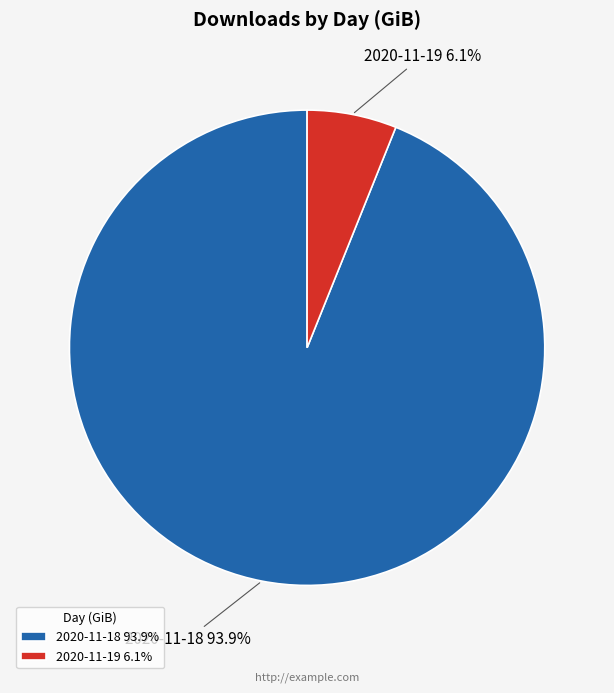

To the nearest percent, what percentage of the pie is 2020-11-19?

6%